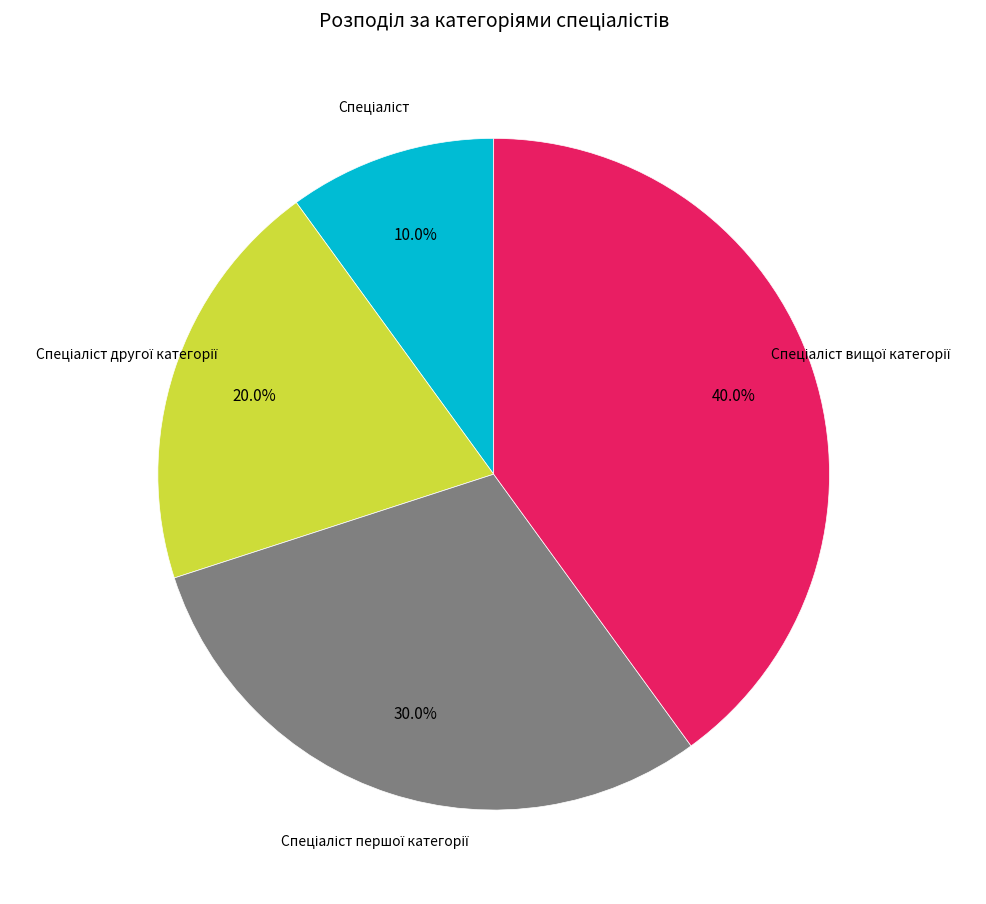

Is there a majority slice in this chart?

No